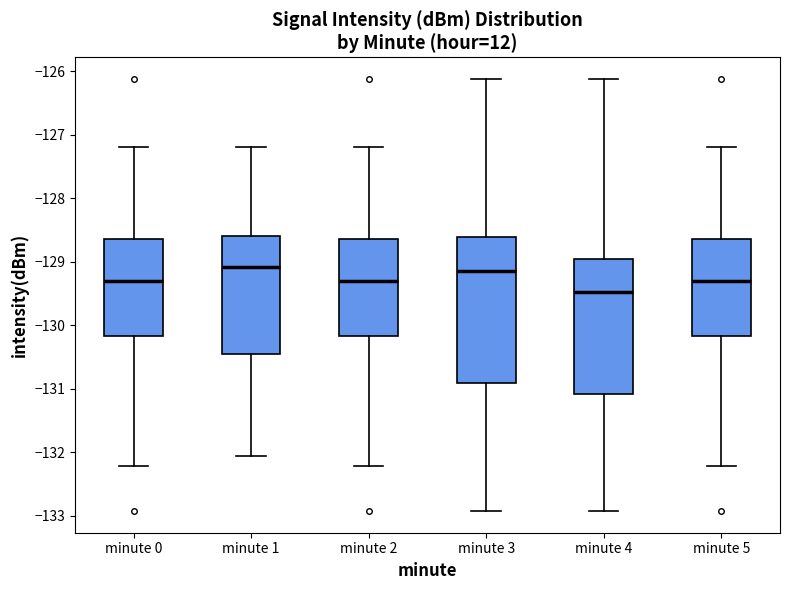

Where does the upper whisker of the box for minute 4 end on the y-axis? The values are not printed on the chart, so give them approximately, as read against the axis.

-126.1